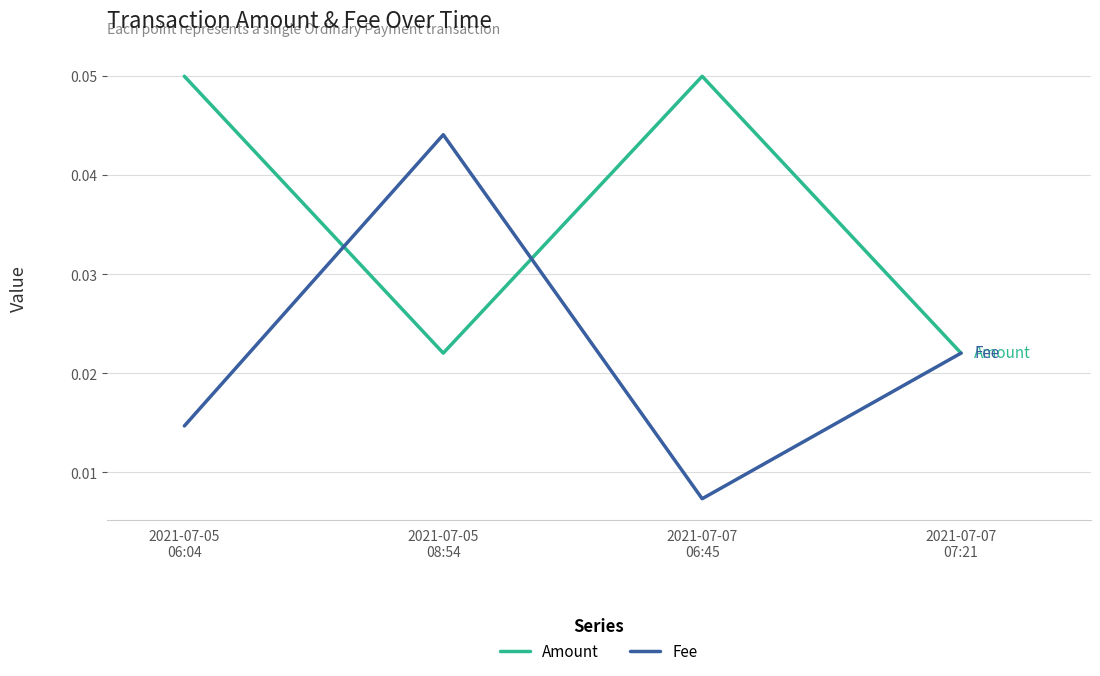

How many Amount values are between 0 and 1?

4